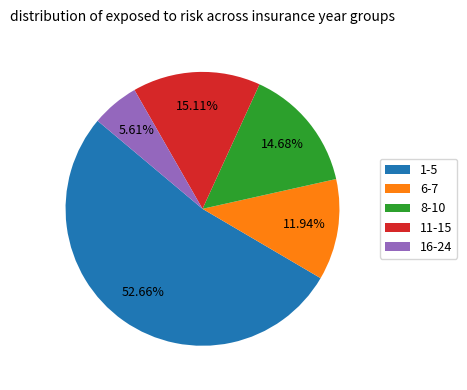

To the nearest percent, what portion does 16-24 represent?

6%